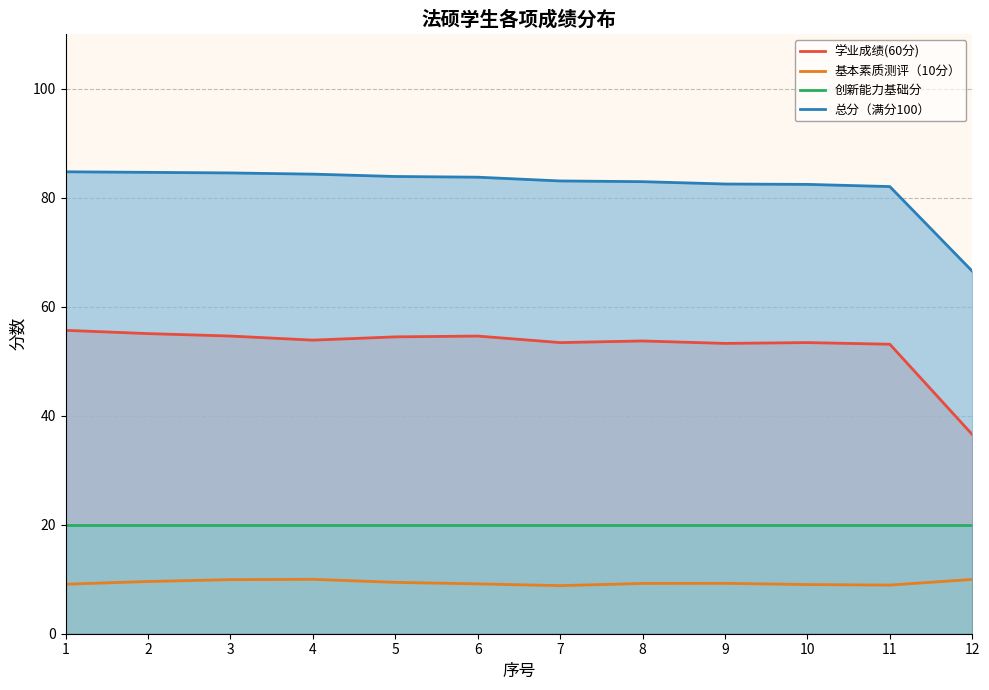

True or false: 总分（满分100） has more than 0 interior local peaks.

False